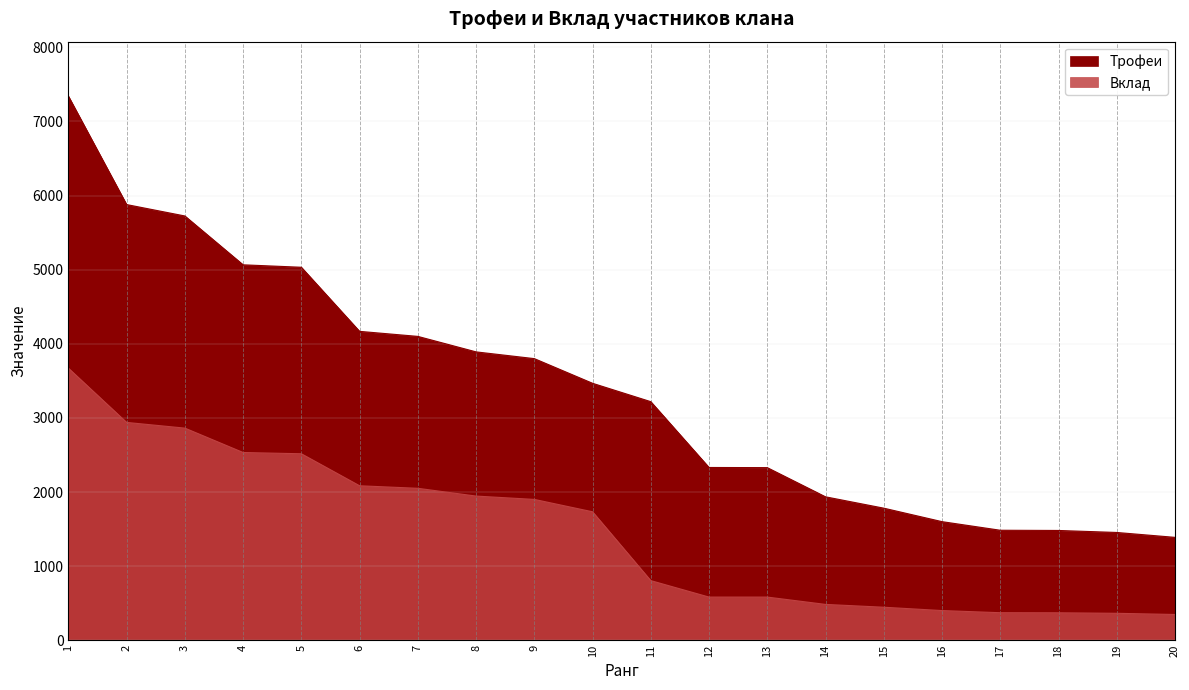

What is the spread (max minus min) of values at 6?

2084